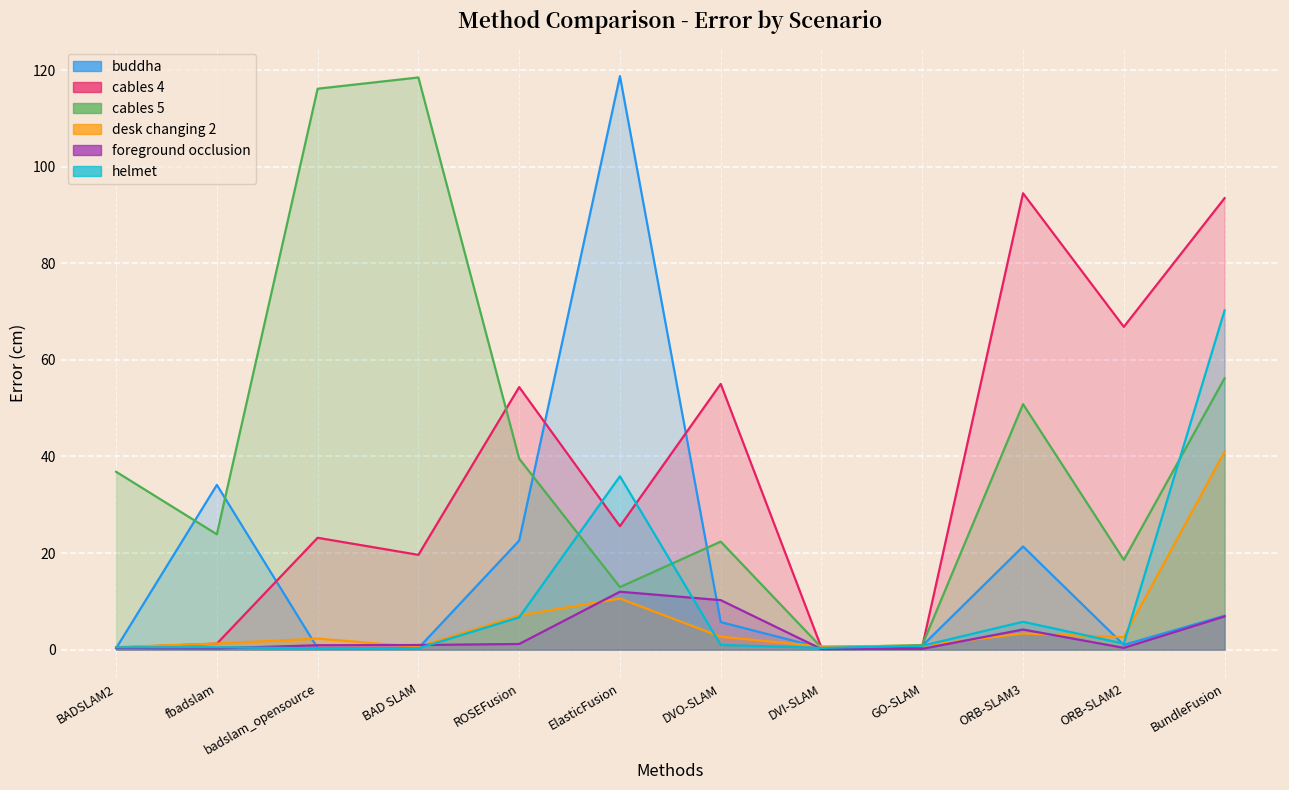

List the series in order of their peak value, lowest first.

foreground occlusion, desk changing 2, helmet, cables 4, cables 5, buddha